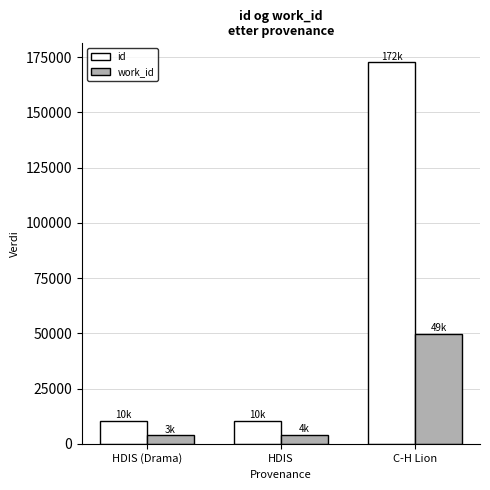

At which label is work_id closest to 26861?

HDIS